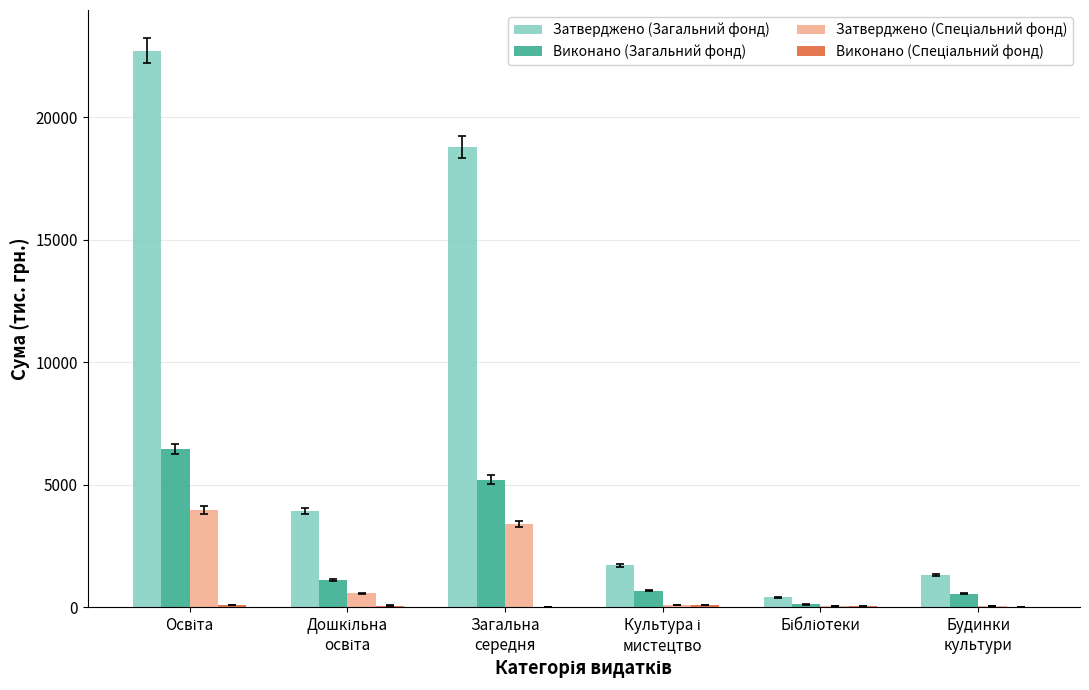

What is the maximum value shown in the chart?

22723.0